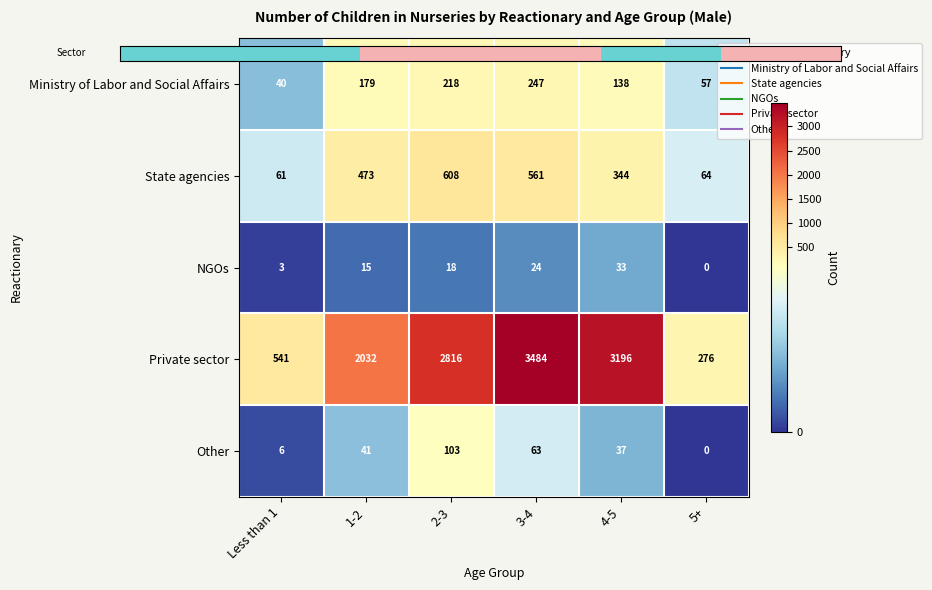

What is the average value of the NGOs series?

16